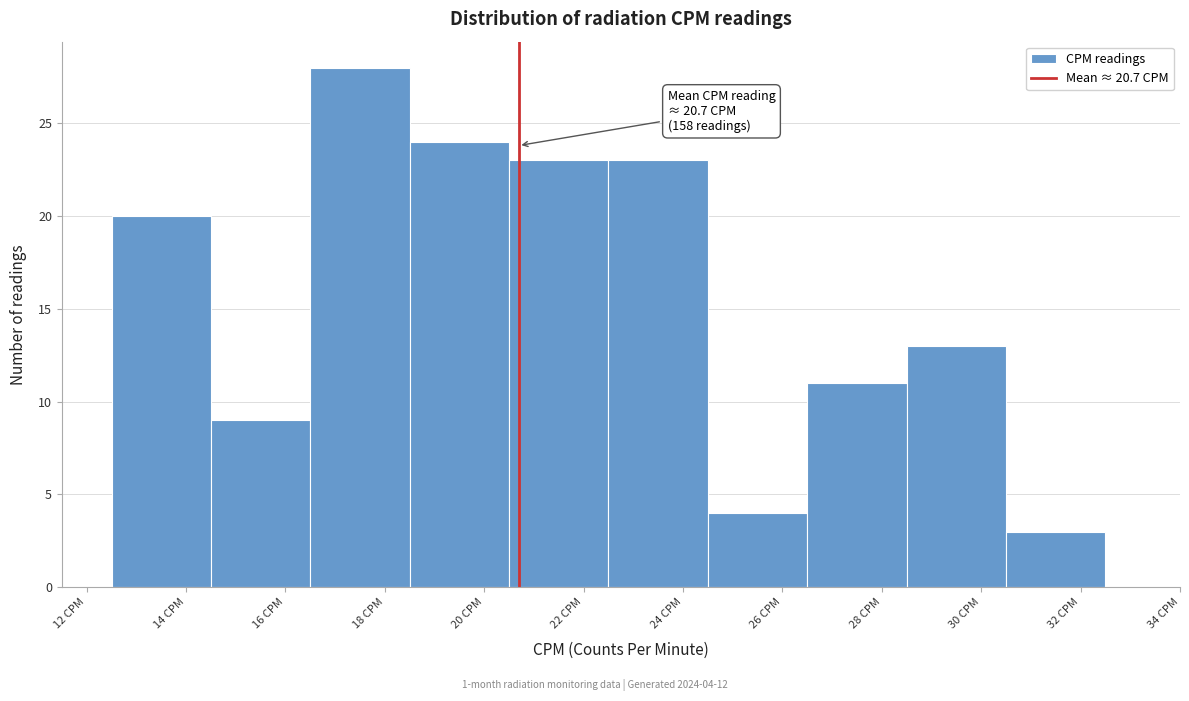

Over which range of the x-axis is the bar tallest?

16.5 to 18.5